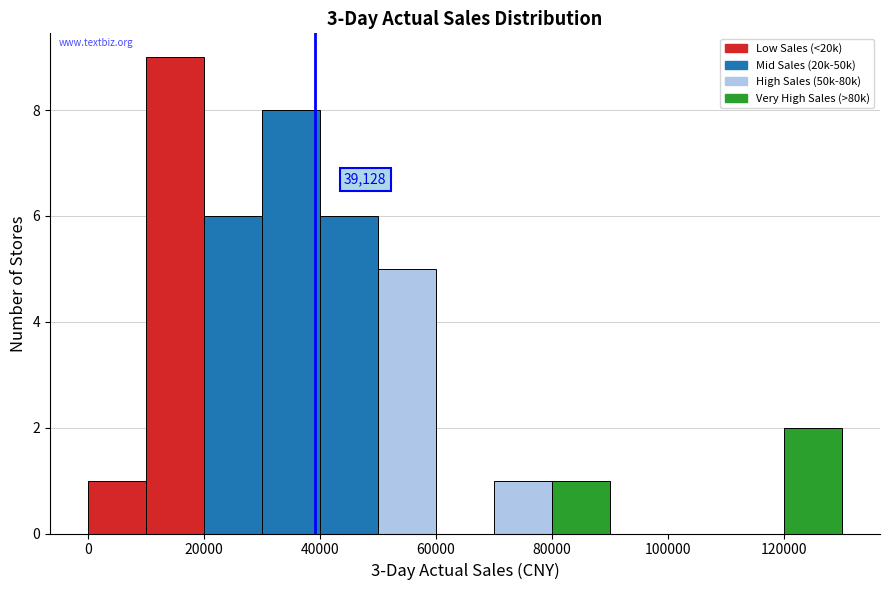

Which range on the x-axis has the tallest bar?

10000 to 20000